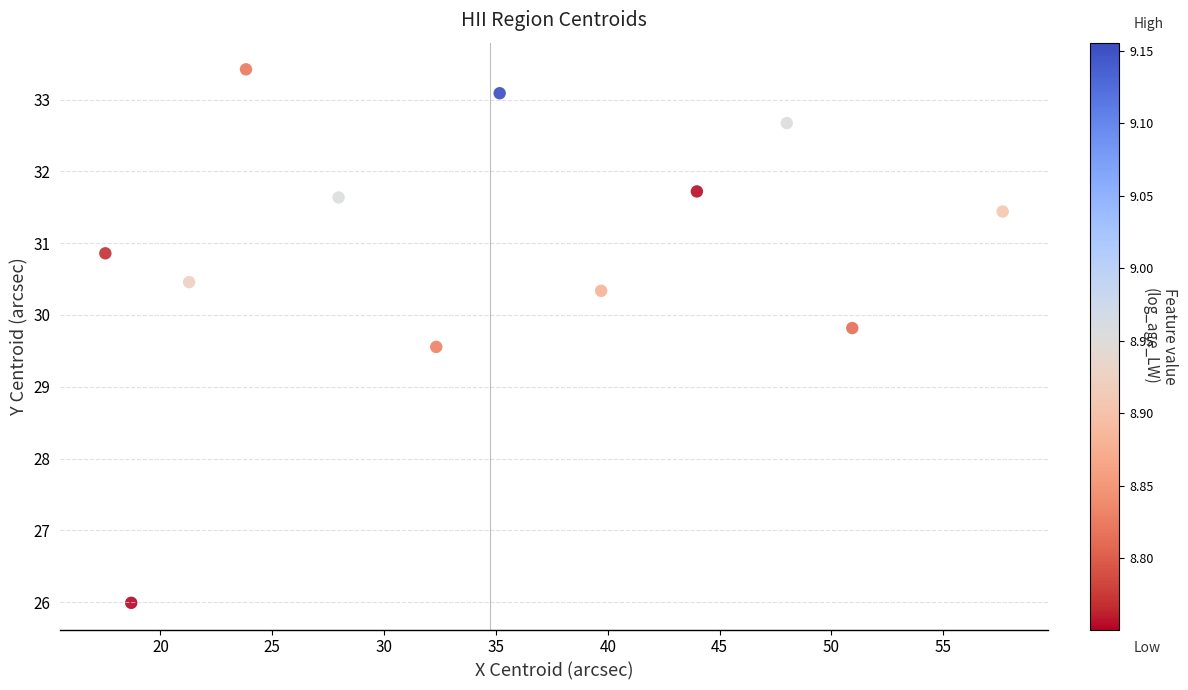

What is the range of Y values (max minus min)?

7.4